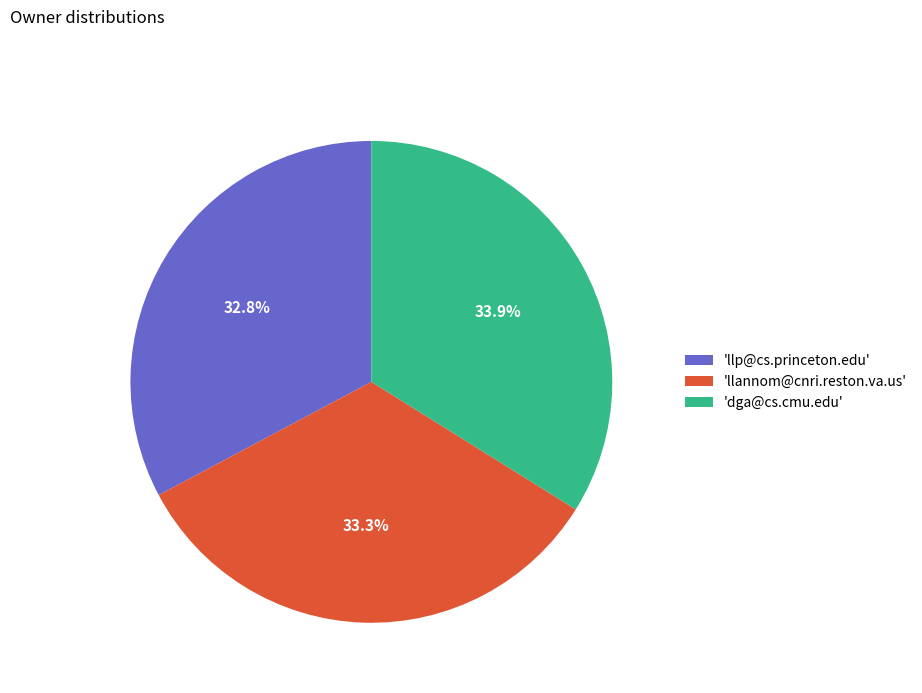

What percentage is NOT represented by 'dga@cs.cmu.edu'?

66.1%